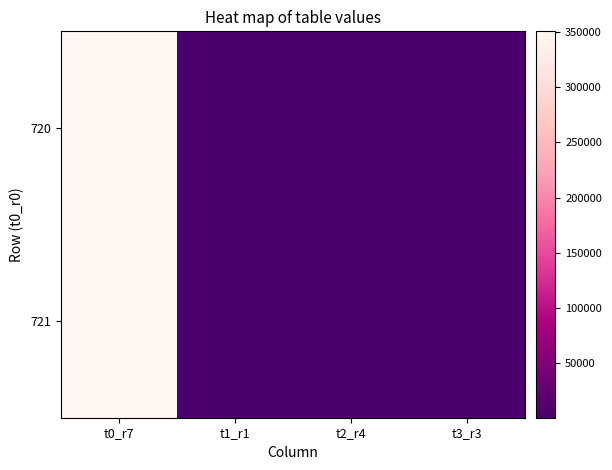

Rank the series by their maximum value, from highest to lowest.

721, 720